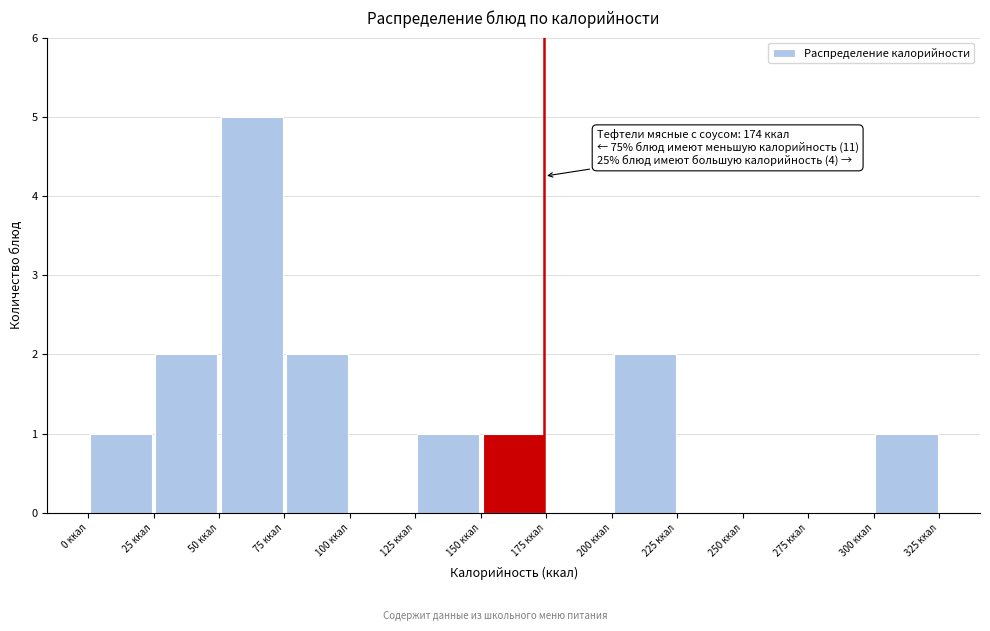

Over which range of the x-axis is the bar tallest?

50 to 75